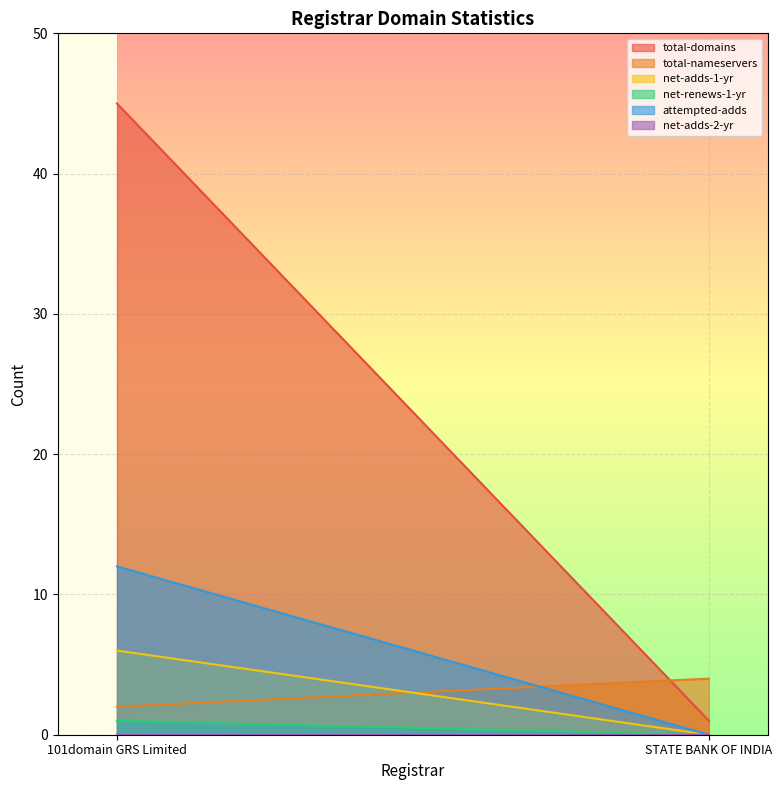

What position from the left is STATE BANK OF INDIA?

2